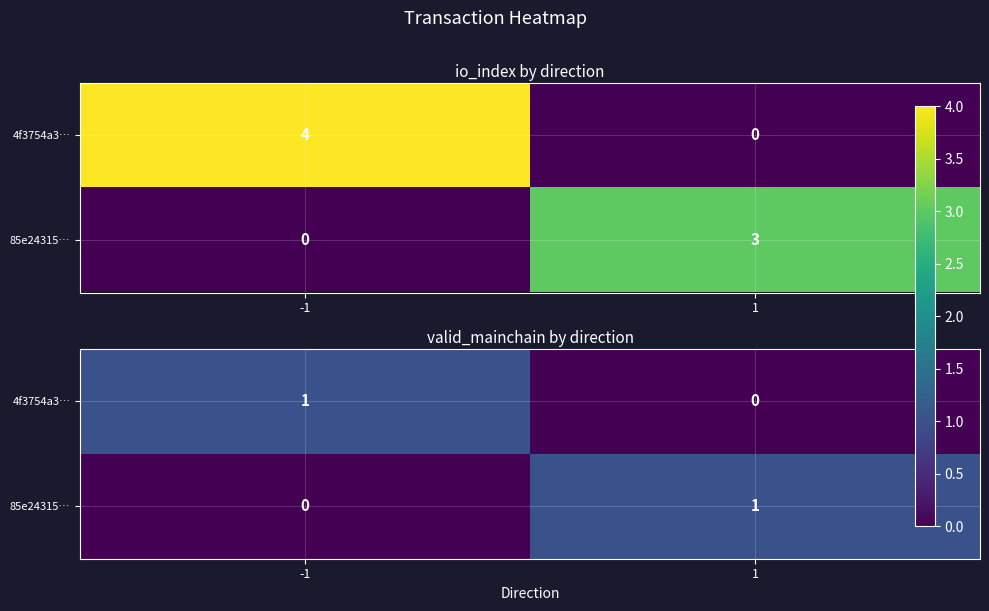

What is the difference between the 85e24315… values at 1 and -1?

1